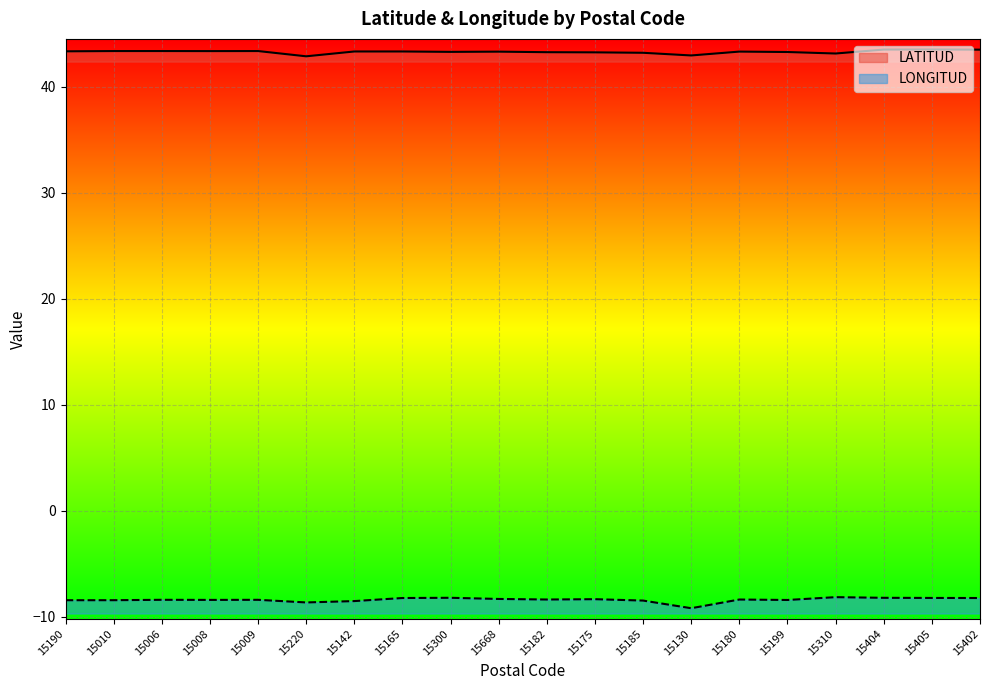

At how many categories does at least one series exceed -6?

20